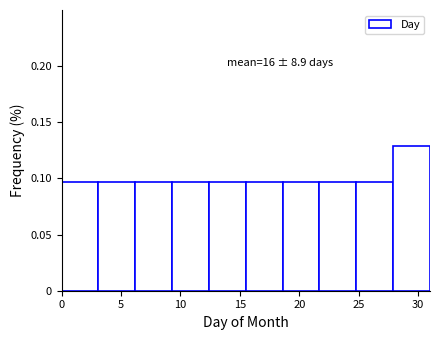

Which range on the x-axis has the tallest bar?

27.9 to 31.0